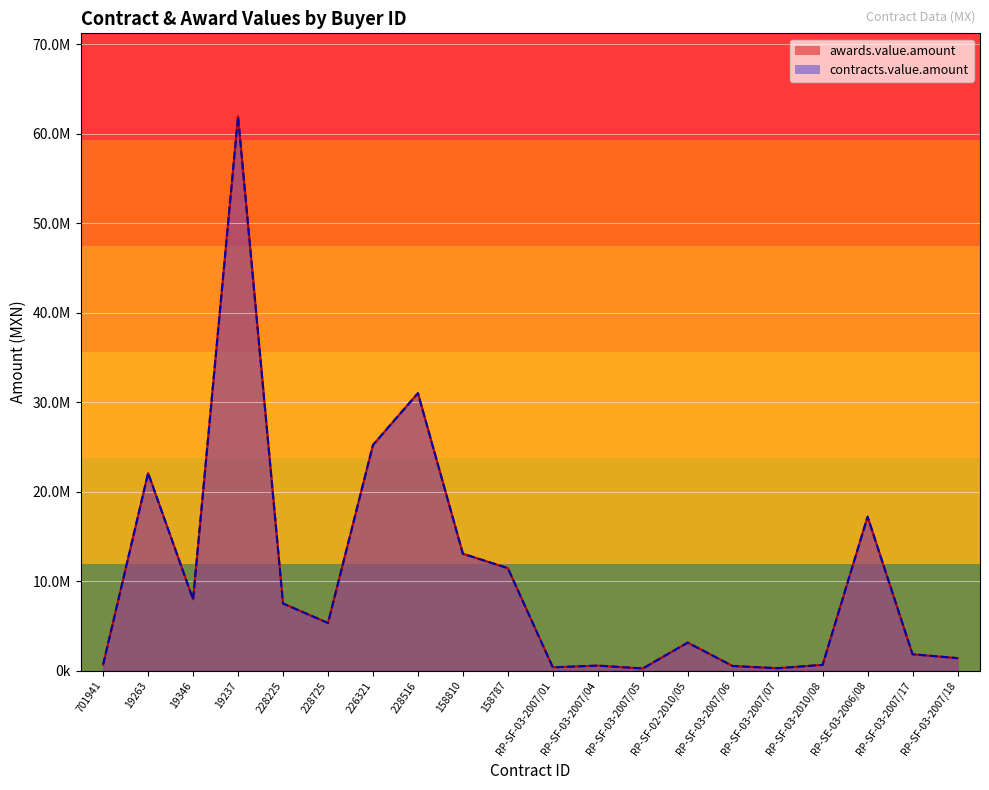

What is the label of the 4th point from the left?

19237